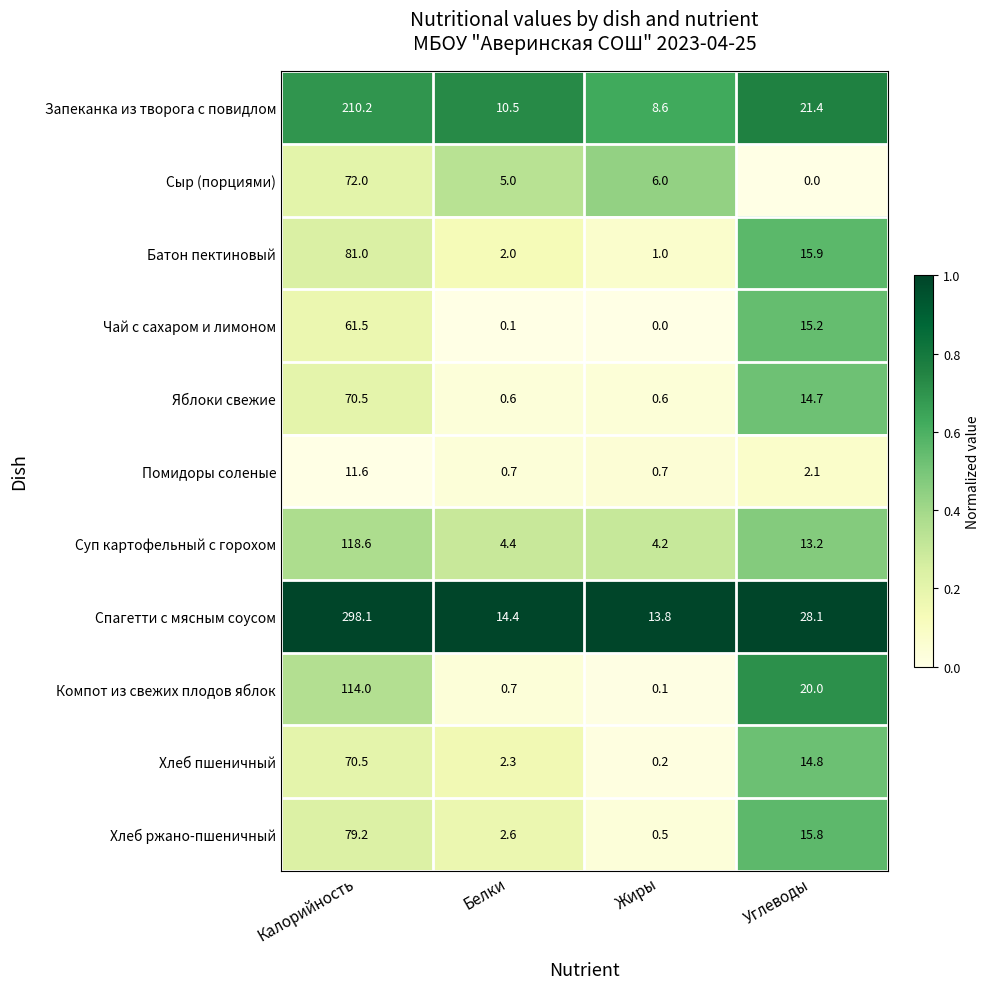

What is the minimum value for Запеканка из творога с повидлом?

8.6